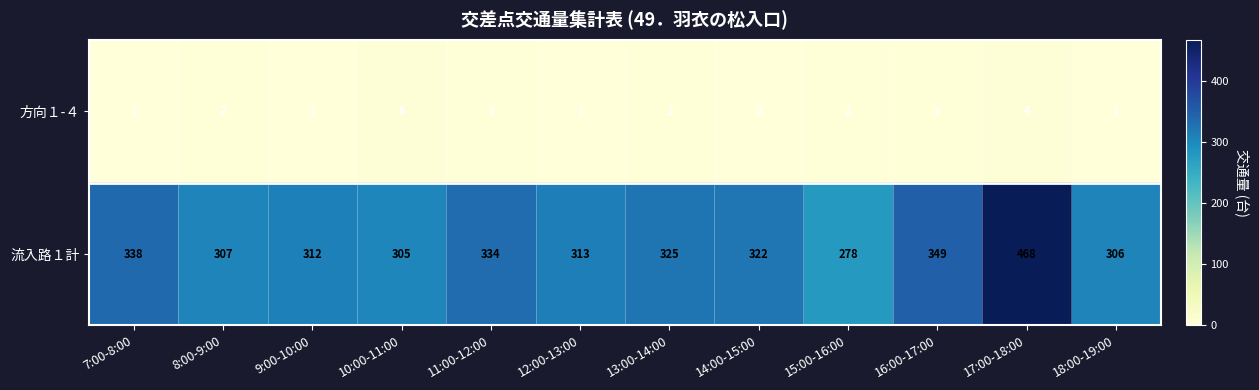

Is it true that 方向１-４ equals 1 at 9:00-10:00?

True